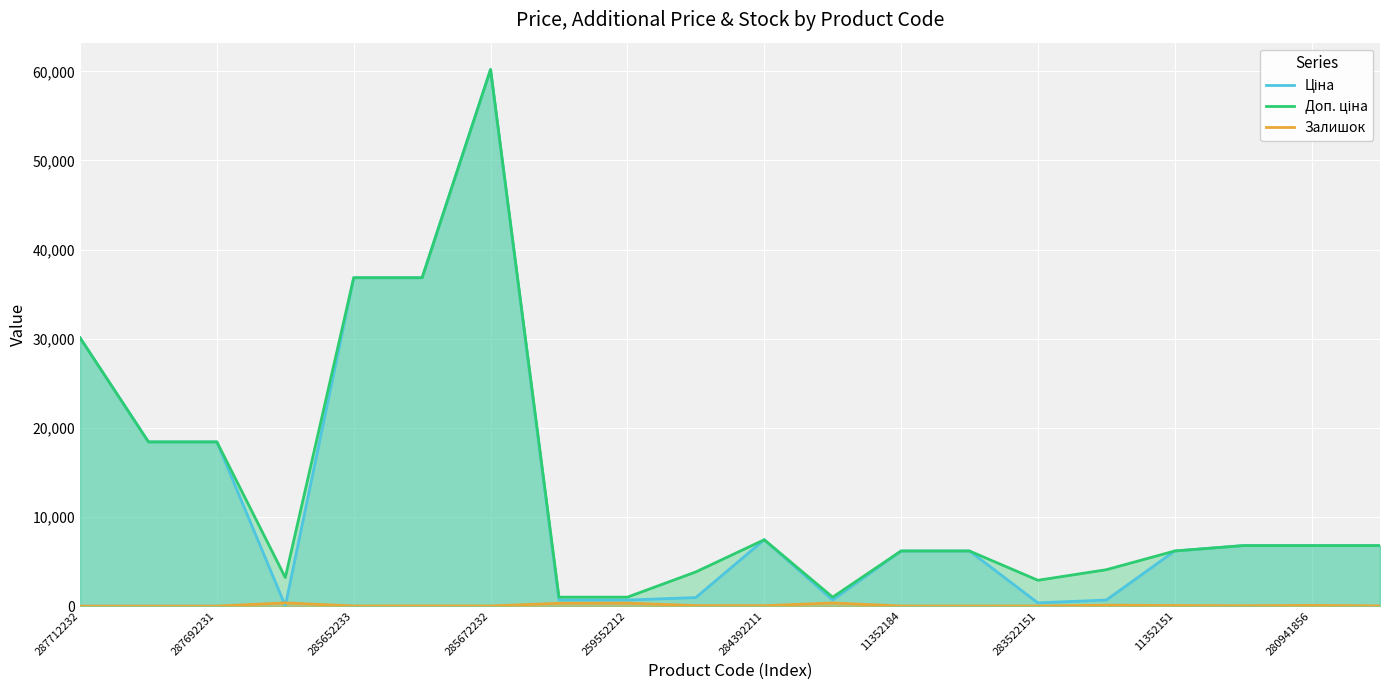

What is the maximum value shown in the chart?

60205.6